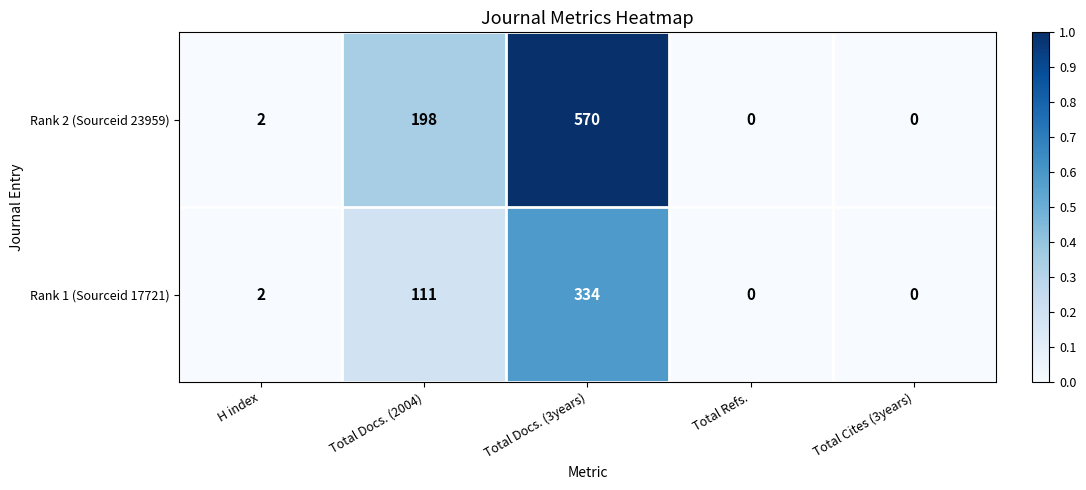

The Rank 2 (Sourceid 23959) series shows -274 at Total Cites (3years). True or false?

False